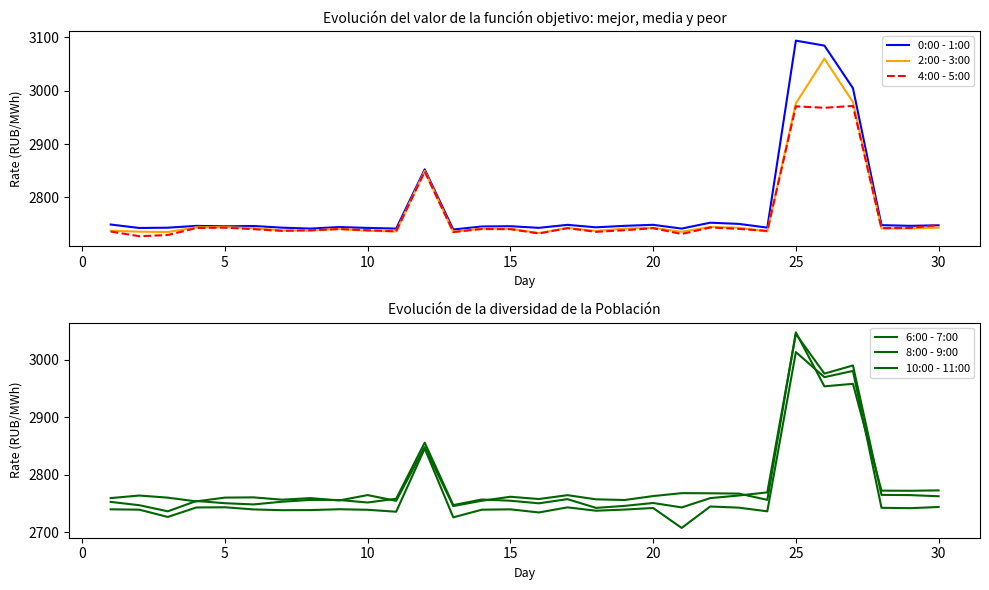

At 5, list the series in order from largest to smallest.

10:00 - 11:00, 0:00 - 1:00, 8:00 - 9:00, 2:00 - 3:00, 4:00 - 5:00, 6:00 - 7:00